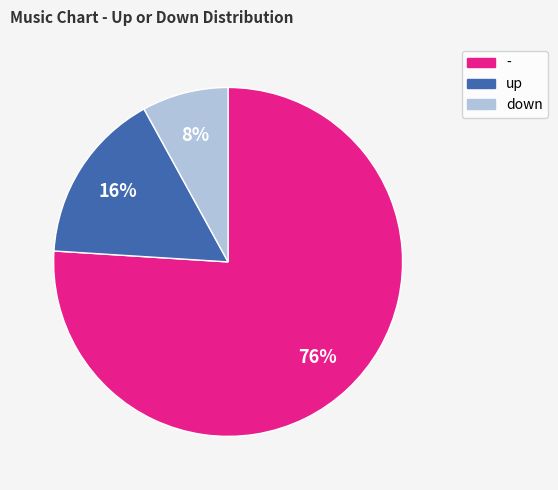

To the nearest percent, what portion does up represent?

16%